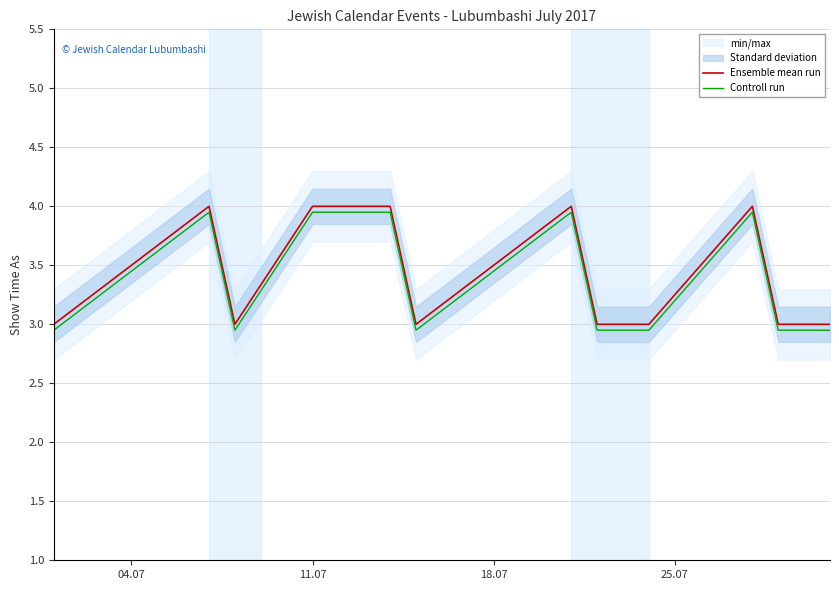

How many lines are shown in the chart?

2